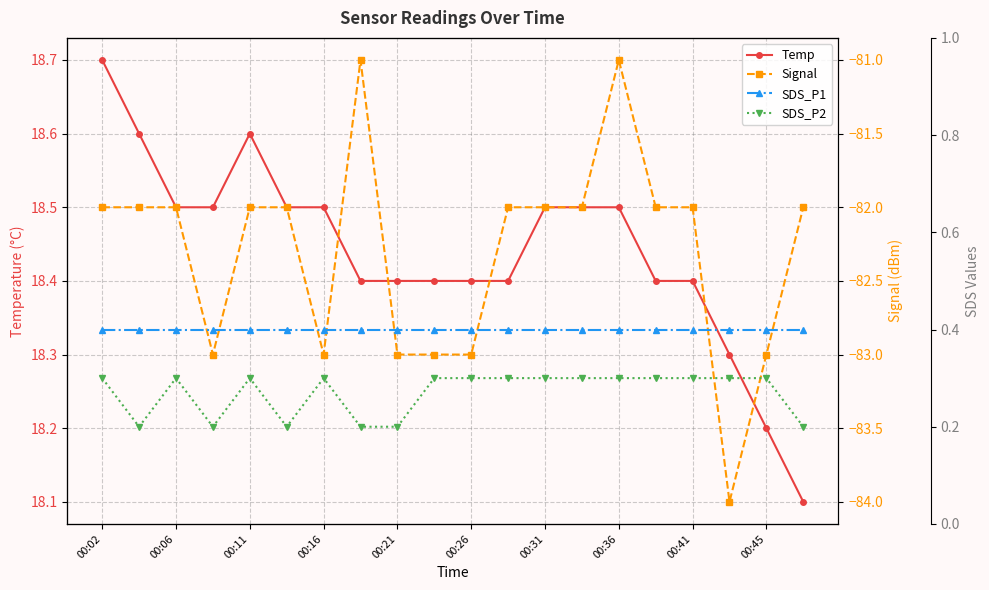

What are all the series names shown in the legend?

Temp, Signal, SDS_P1, SDS_P2